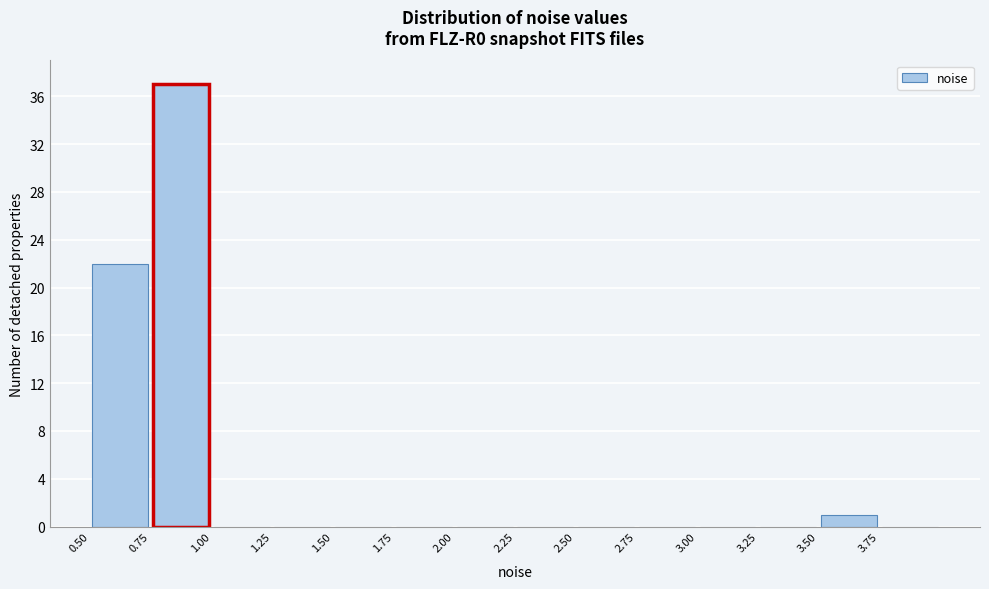

What is the height of the bar covering 0.75 to 1.00 on the x-axis? The values are not printed on the chart, so give them approximately, as read against the axis.

37